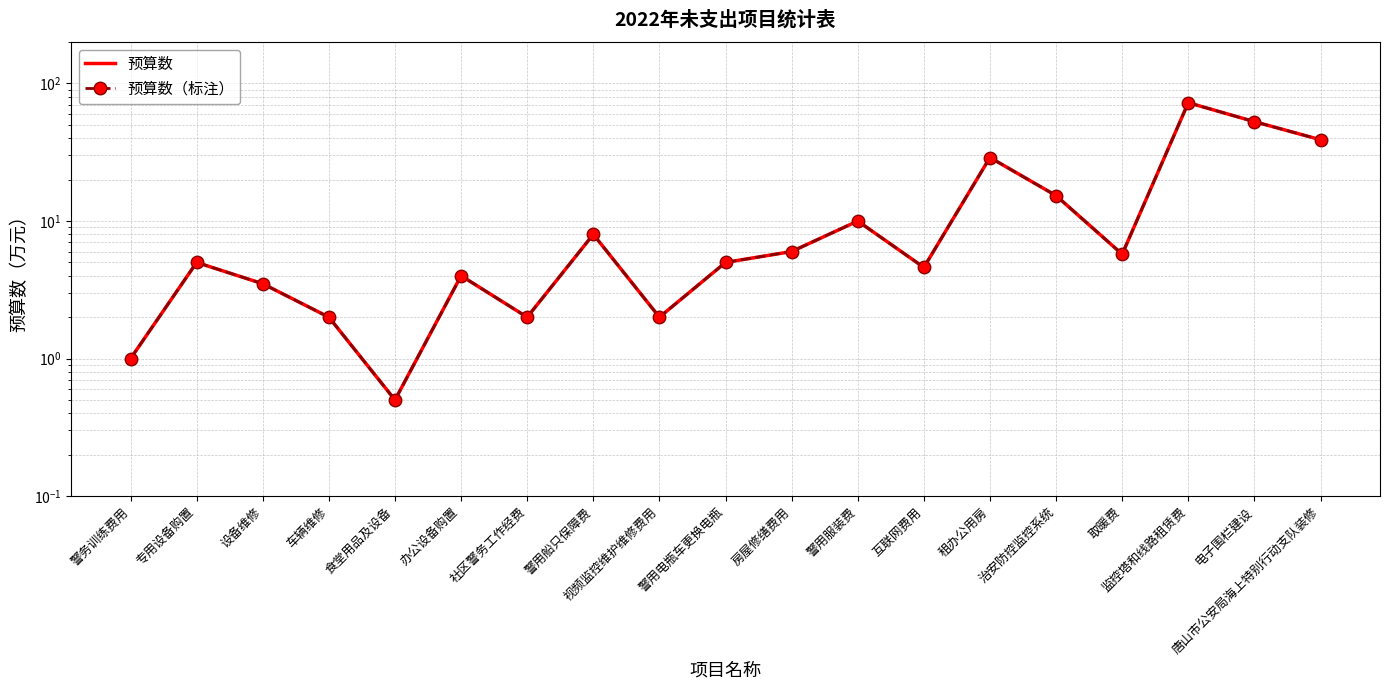

What is the sum of all 预算数（标注） values?

267.9